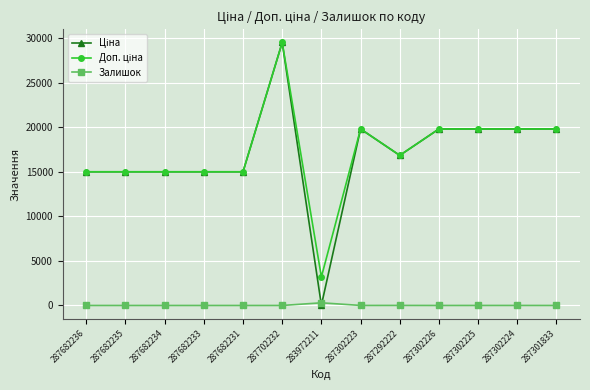

The value of Залишок at 287302223 is 3.0. True or false?

True